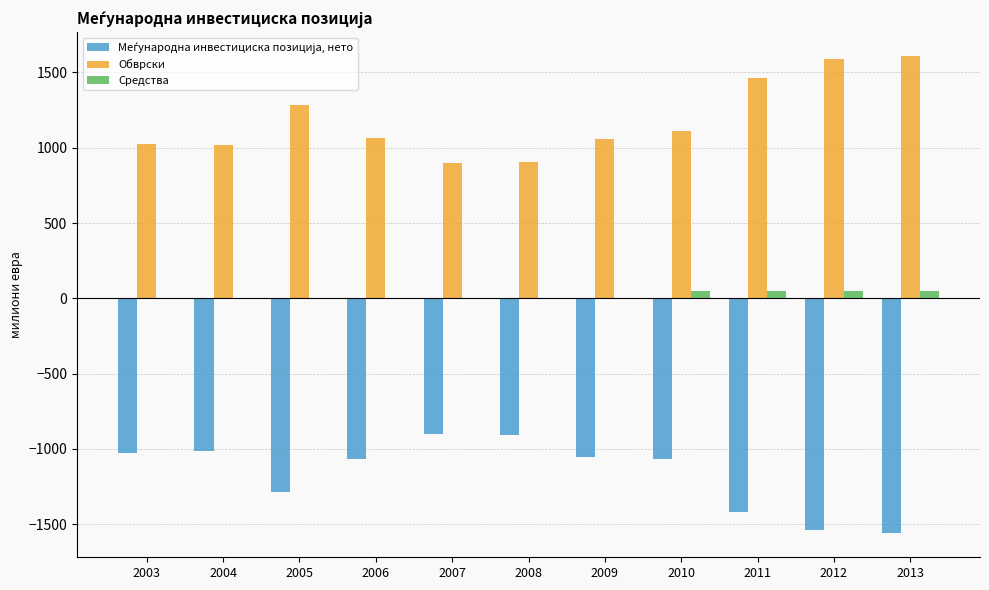

What is the sum of all Обврски values?

13028.0